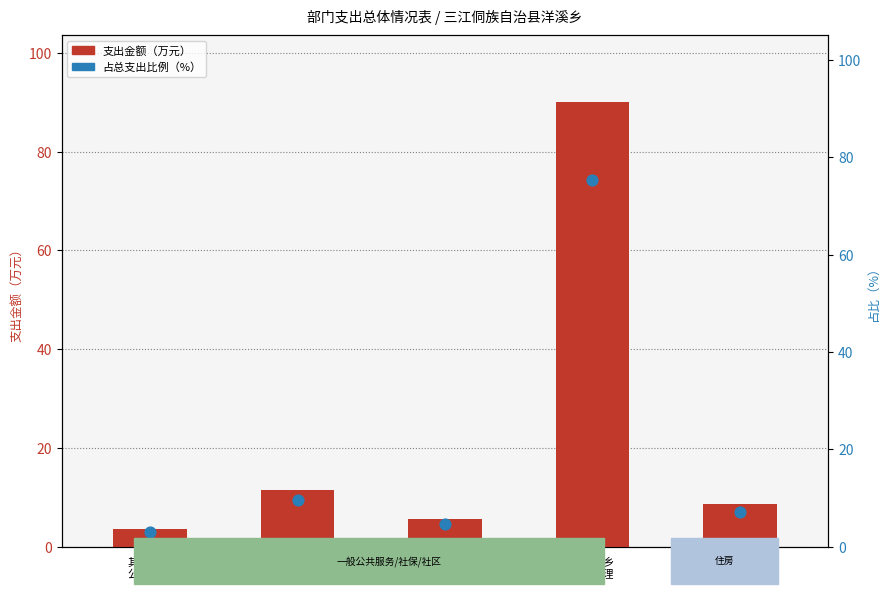

What are all the series names shown in the legend?

支出金额（万元）, 占总支出比例（%）